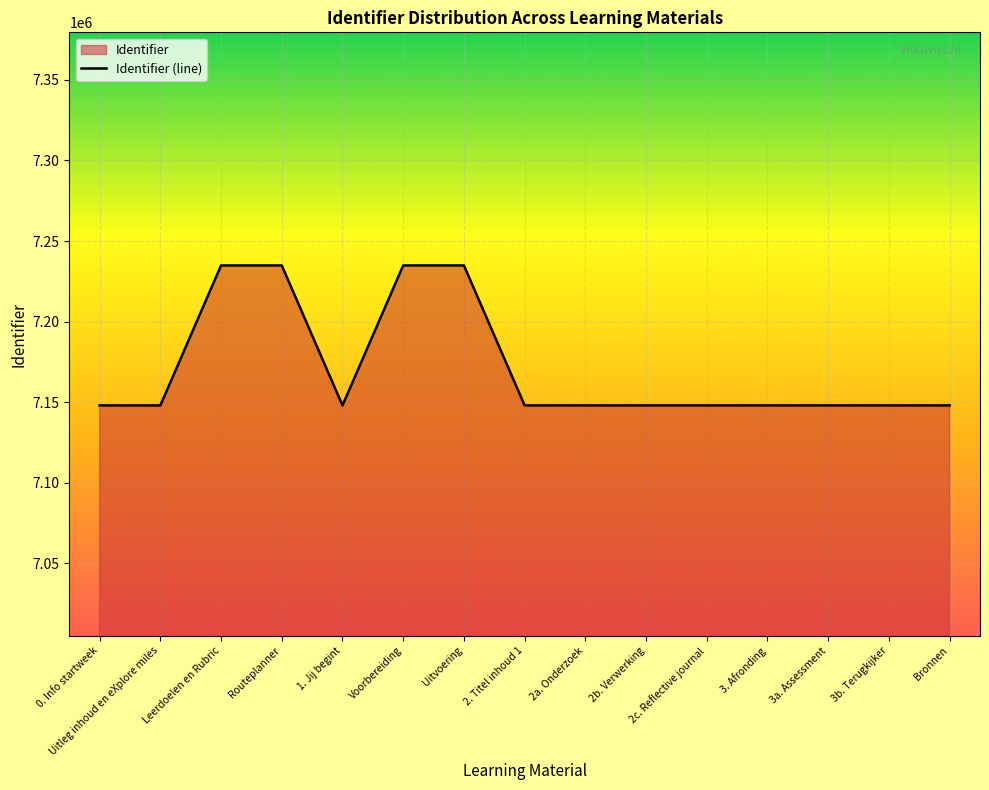

How many lines are shown in the chart?

1